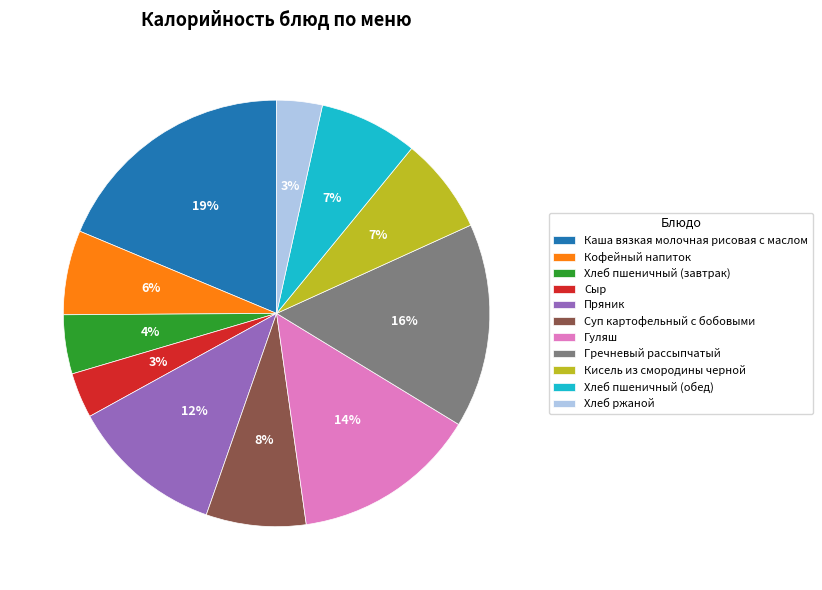

To the nearest percent, what portion does Пряник represent?

12%